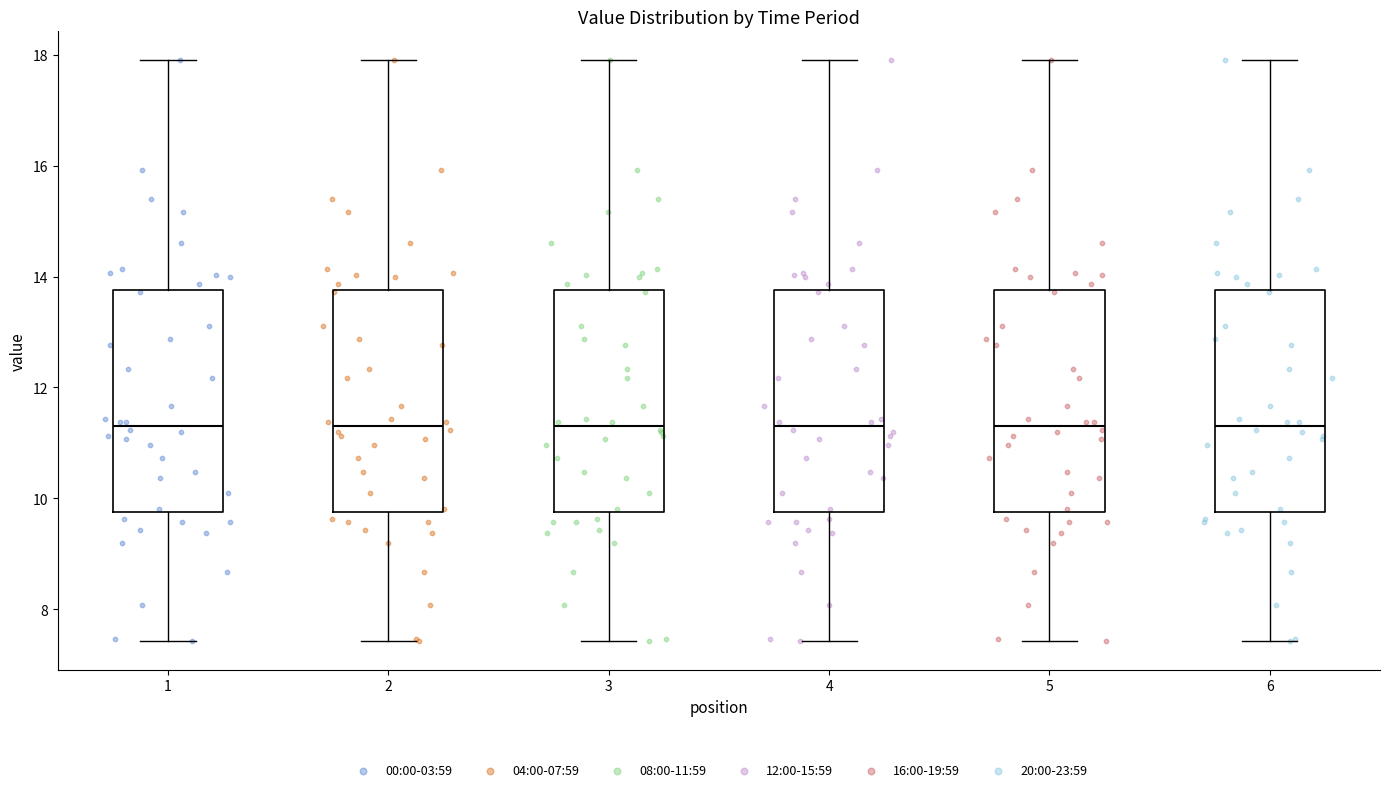

Reading left to right, read every box against the y-axis: the position of its median line, the range the box covers, and the ends of its whiskers. The values are not printed on the chart, so give them approximately, as read against the axis.

1: median 11.4, box 9.8 to 13.8, whiskers 7.4 to 18.0
2: median 11.4, box 9.8 to 13.8, whiskers 7.4 to 18.0
3: median 11.4, box 9.8 to 13.8, whiskers 7.4 to 18.0
4: median 11.4, box 9.8 to 13.8, whiskers 7.4 to 18.0
5: median 11.4, box 9.8 to 13.8, whiskers 7.4 to 18.0
6: median 11.4, box 9.8 to 13.8, whiskers 7.4 to 18.0